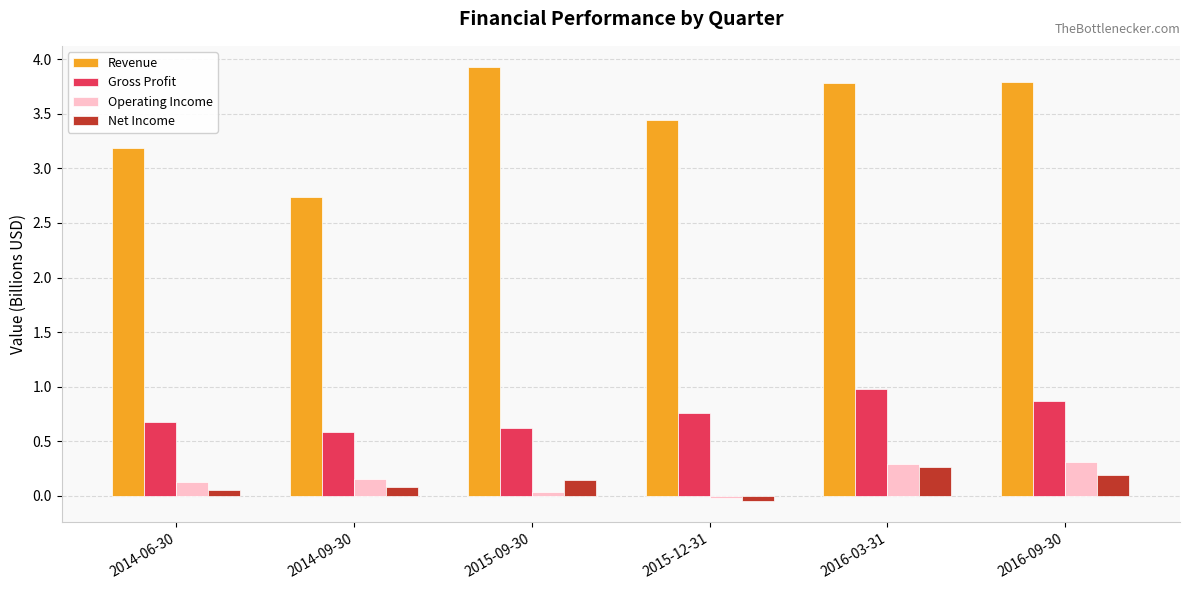

At how many categories does at least one series exceed 3?

5